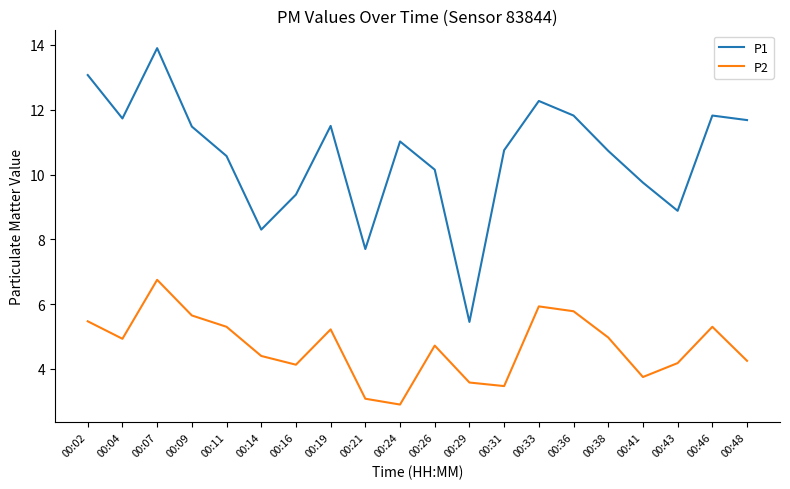

What is the maximum value for P1?

13.9